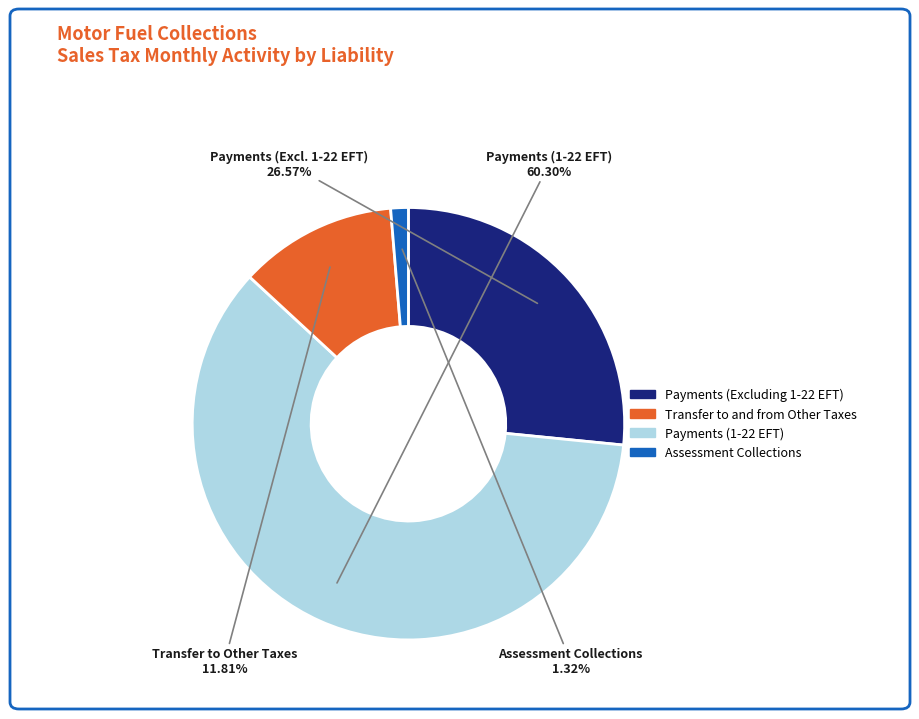

Is there any slice that represents more than half of the pie?

Yes